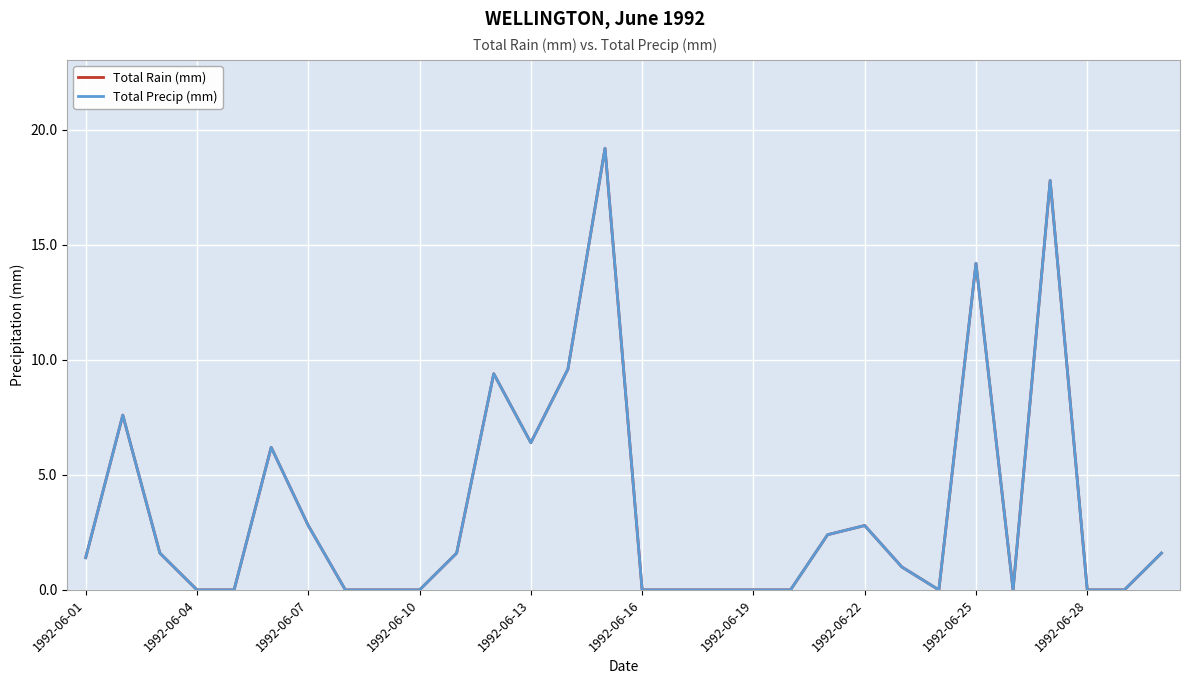

Does the chart have visible grid lines?

Yes